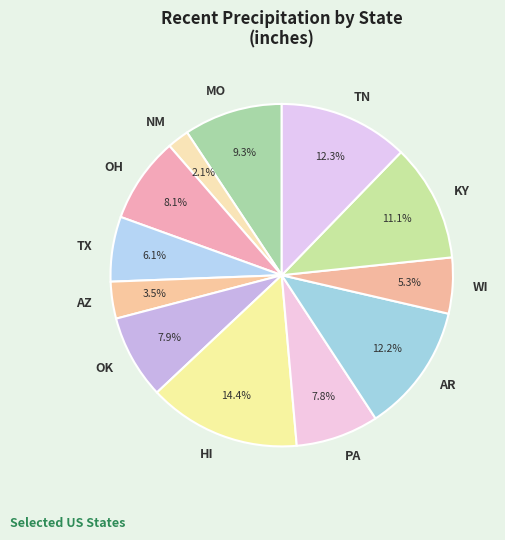

Is there any slice that represents more than half of the pie?

No